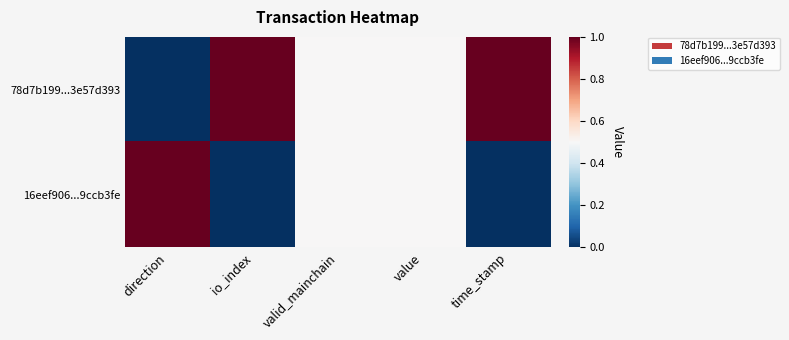

Reading right to left, extract all data points from this chart.

78d7b199...3e57d393: time_stamp=1.0	value=0.5	valid_mainchain=0.5	io_index=1.0	direction=0.0
16eef906...9ccb3fe: time_stamp=0.0	value=0.5	valid_mainchain=0.5	io_index=0.0	direction=1.0